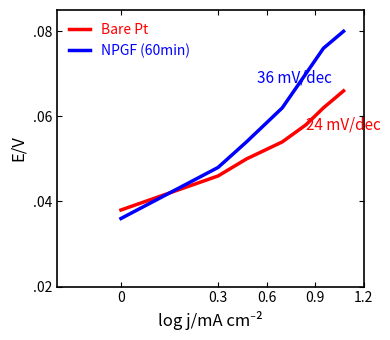

How many Bare Pt values are between 0 and 1?

8